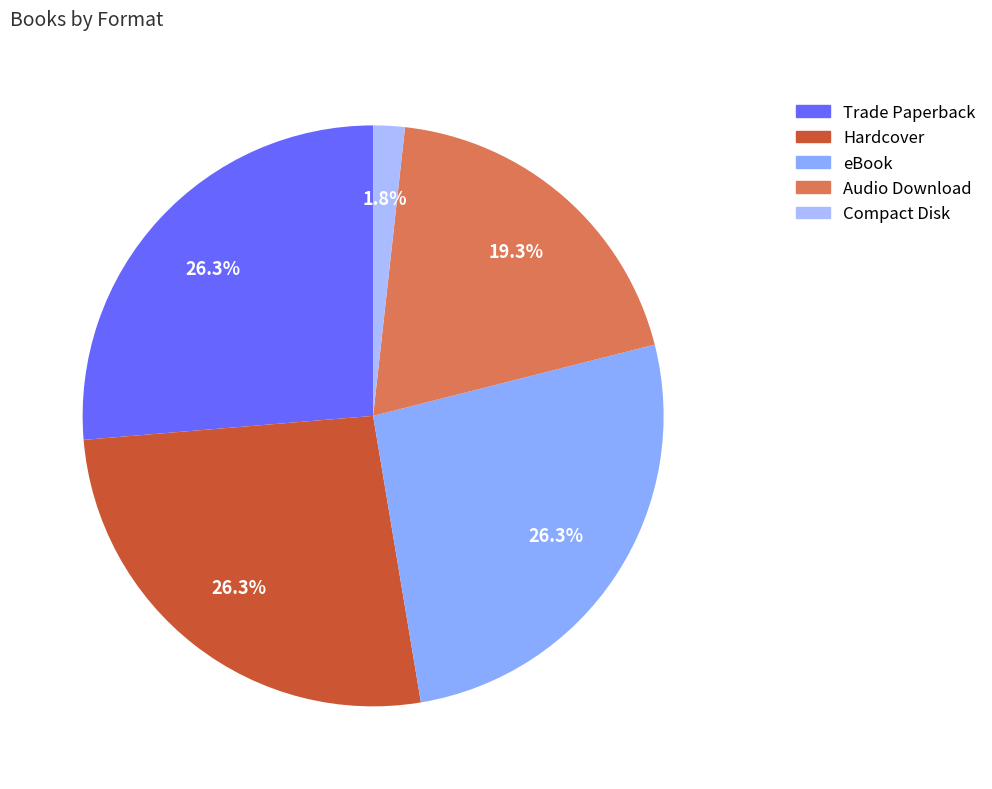

Is there a majority slice in this chart?

No